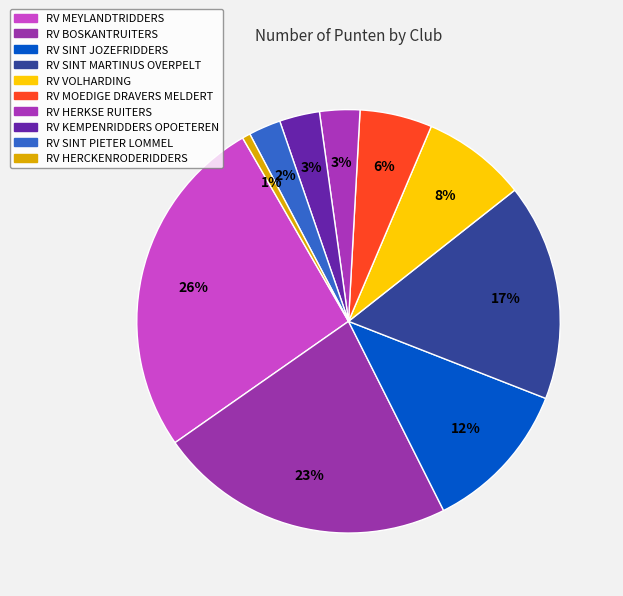

To the nearest percent, what is the average slice percentage?

10%